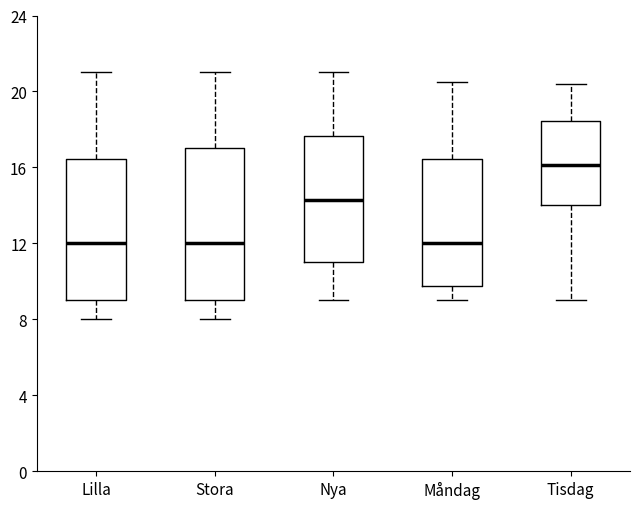

Reading left to right, transcribe this box plot: for each box, give where its median line is, the range the box spans, and where its two whiskers end, as read against the y-axis. The values are not printed on the chart, so give them approximately, as read against the axis.

Lilla: median 12.0, box 9.0 to 16.5, whiskers 8.0 to 21.0
Stora: median 12.0, box 9.0 to 17.0, whiskers 8.0 to 21.0
Nya: median 14.5, box 11.0 to 17.5, whiskers 9.0 to 21.0
Måndag: median 12.0, box 10.0 to 16.5, whiskers 9.0 to 20.5
Tisdag: median 16.0, box 14.0 to 18.5, whiskers 9.0 to 20.5